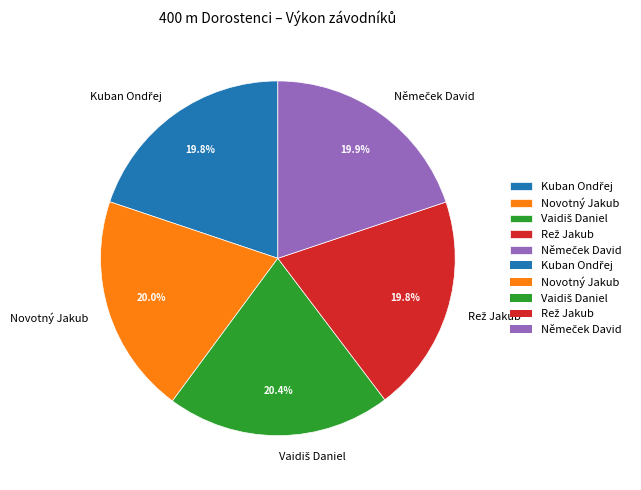

Is there a majority slice in this chart?

No